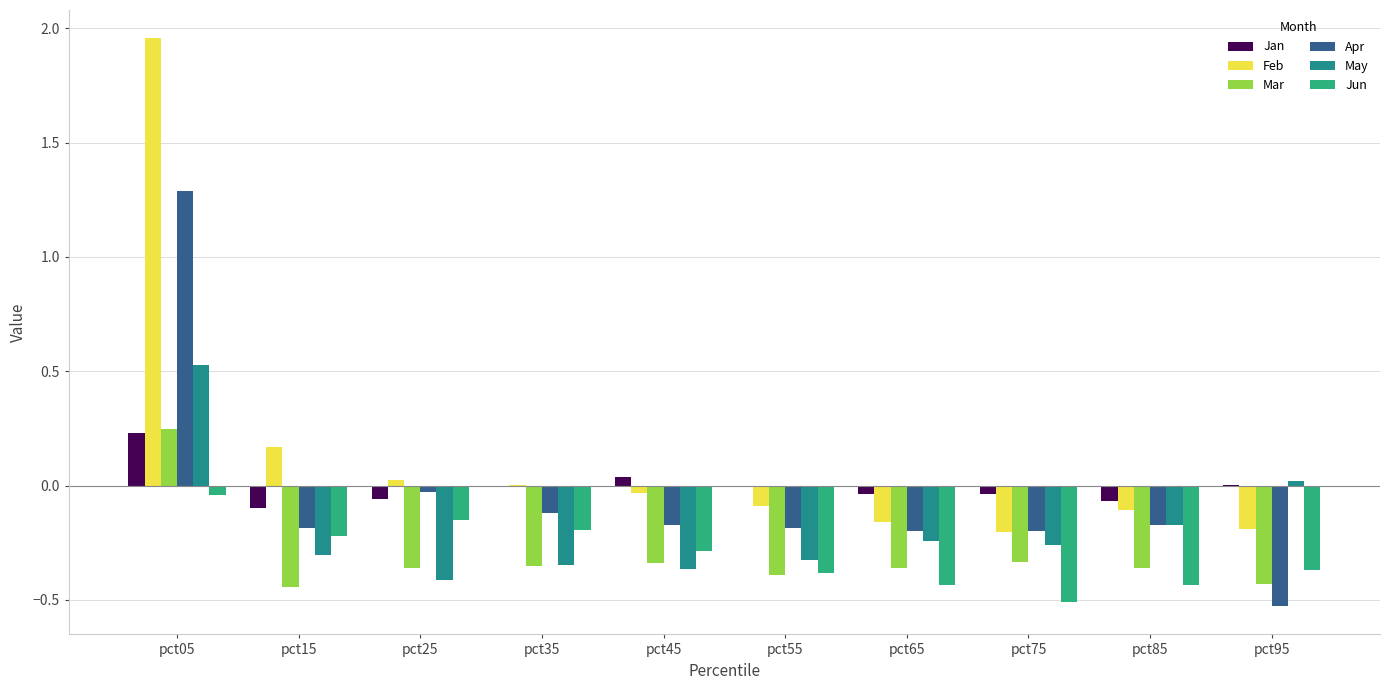

How many values in Apr are above zero?

1